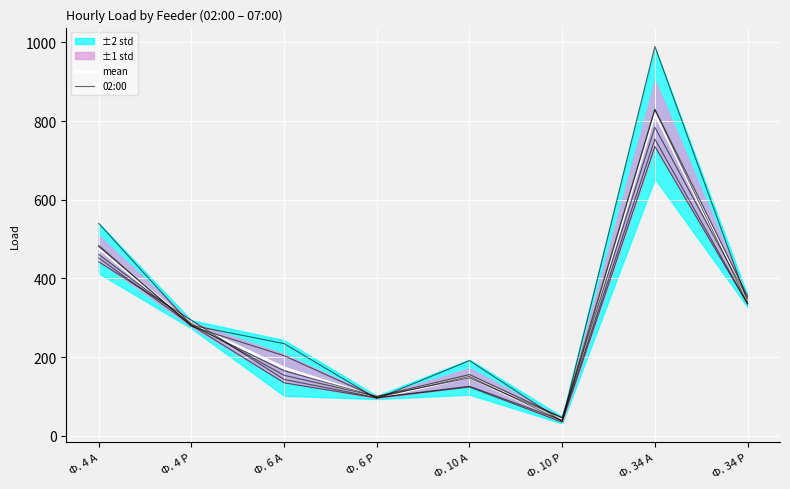

Where does the mean series first go above 283?

Ф. 4 А